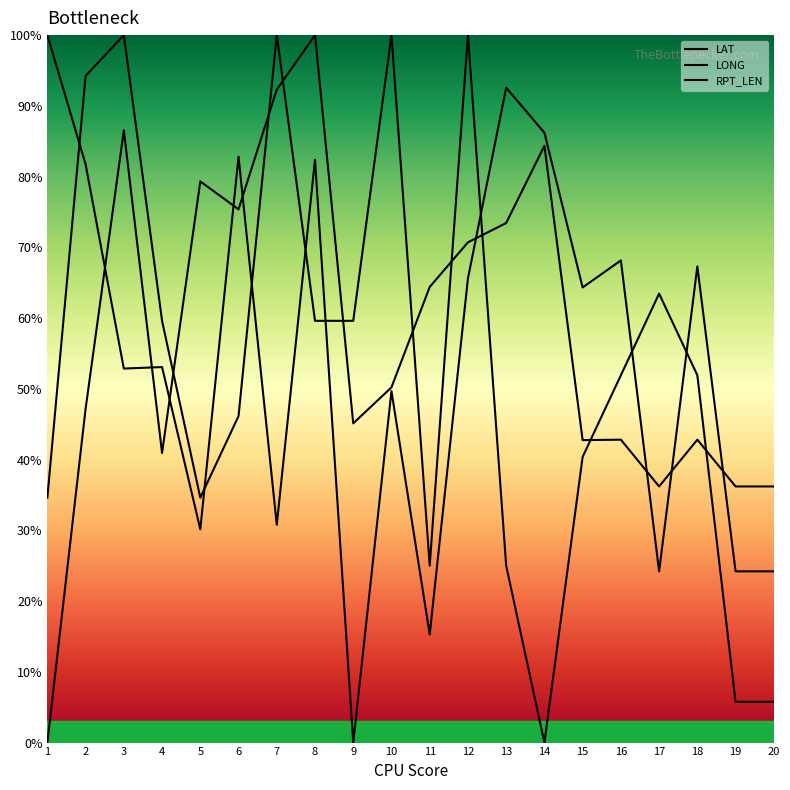

Read the LONG value at 15.

42.8